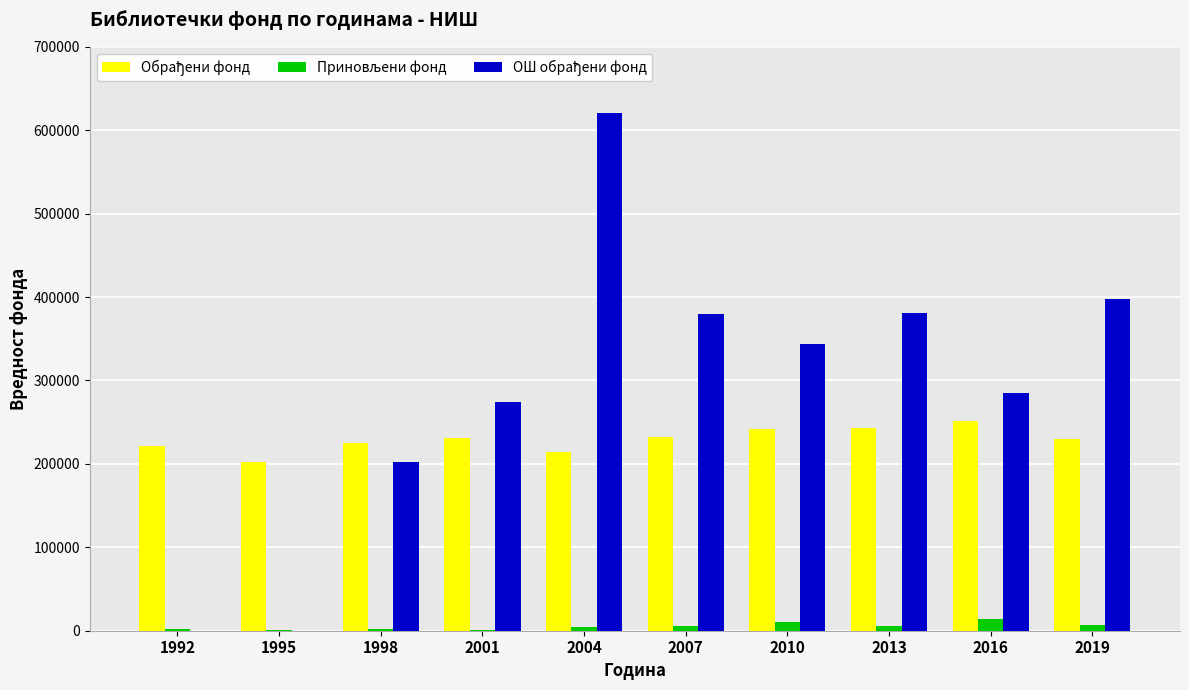

At which category is the sum across all series the highest?

2004